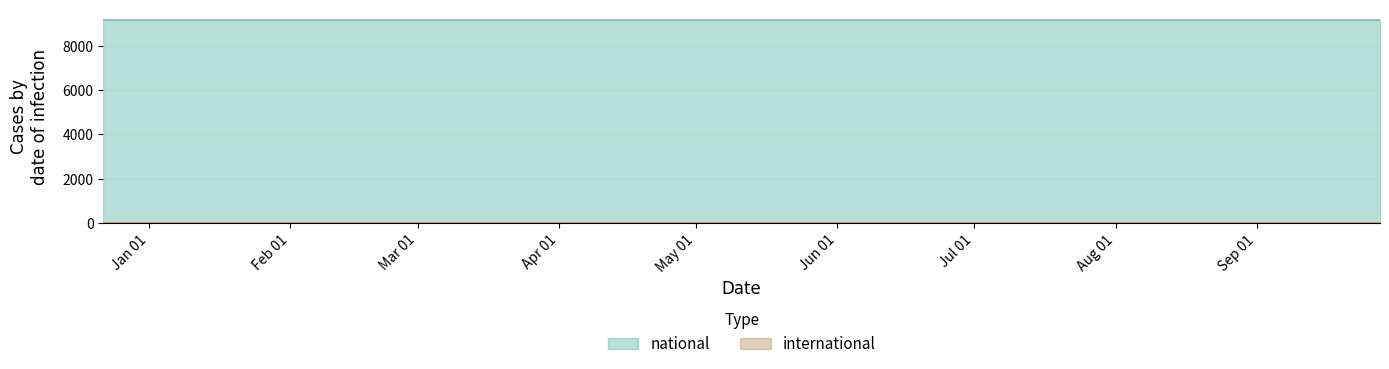

Is it true that national equals 9180 at 2018-09-28?

True